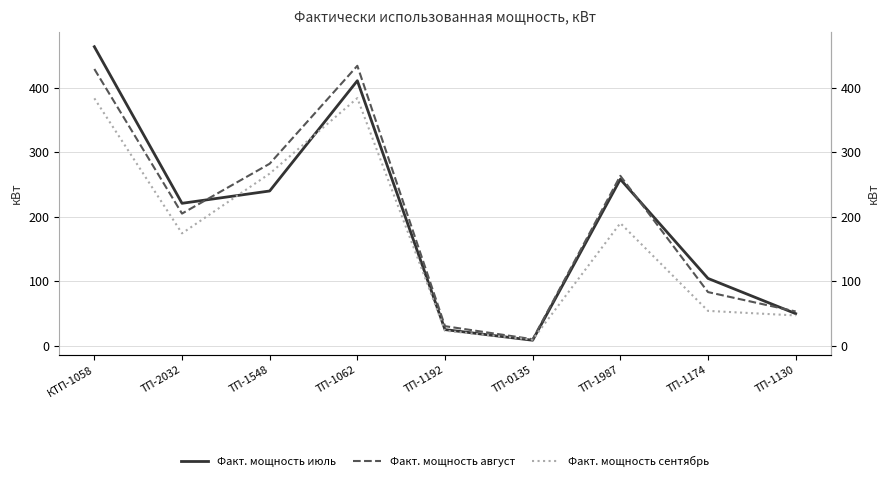

The value of Факт. мощность август at ТП-1548 is 68.0. True or false?

False